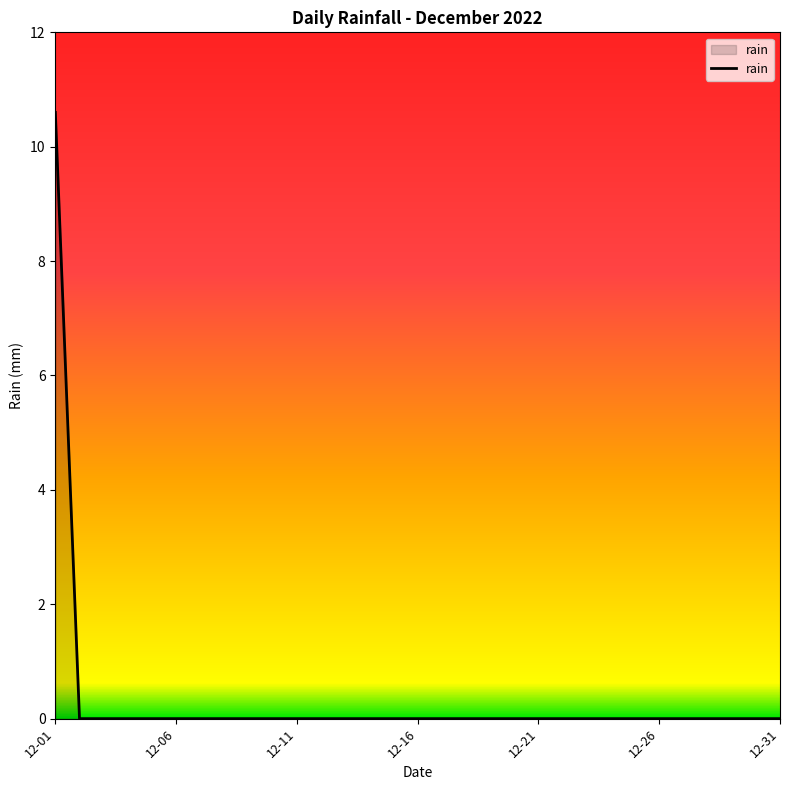

What is the maximum value shown in the chart?

10.6